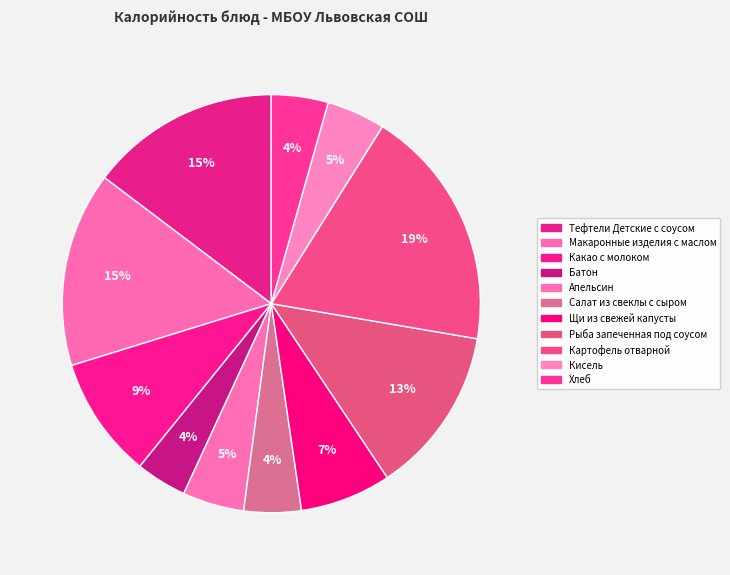

What is the change in value from Макаронные изделия с маслом to Картофель отварной?

+58.6